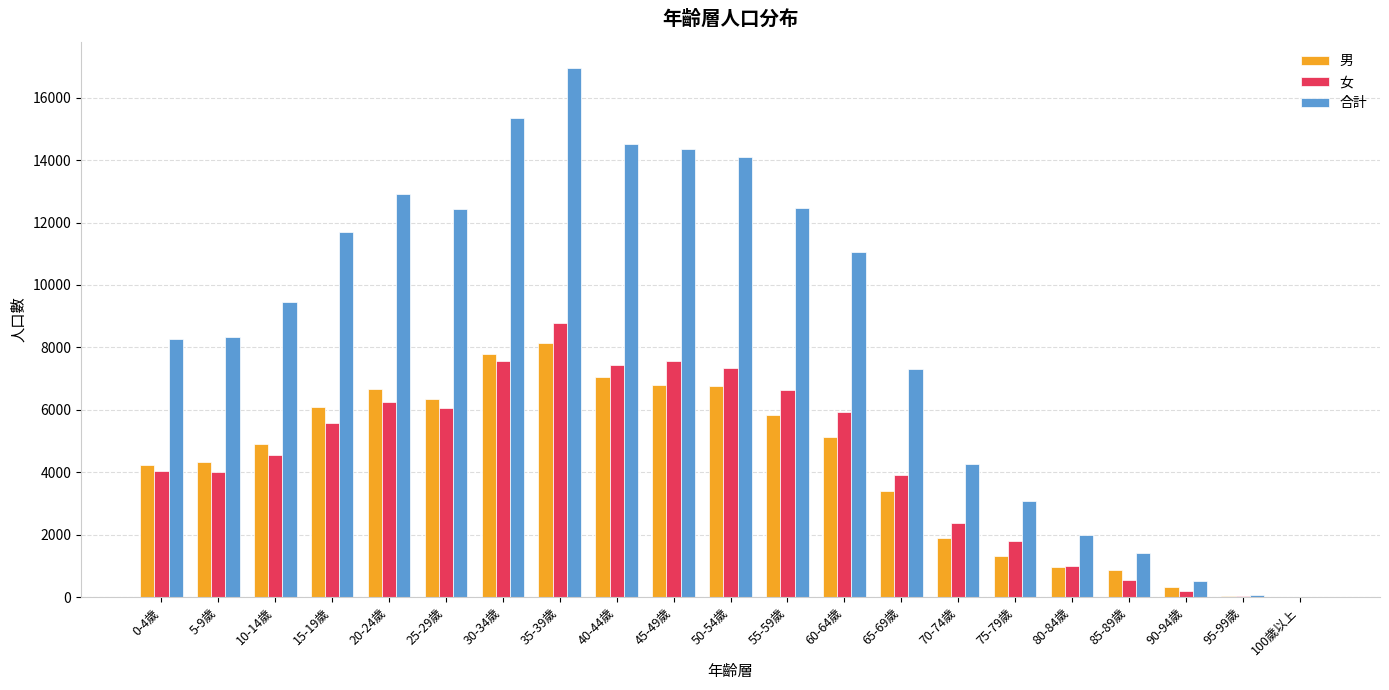

What is the highest value of the 合計 series?

16940